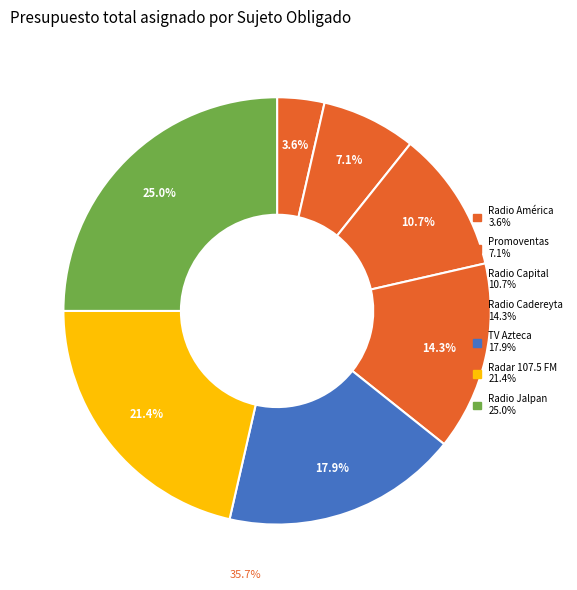

Is it true that Publicidad en Medios del Bajio, S.A. de C.V. is 8% of the pie?

False